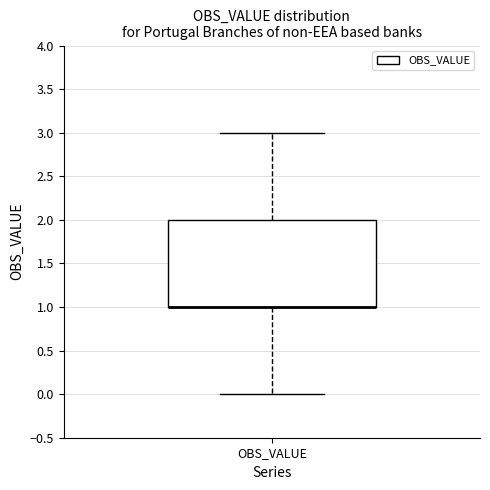

Where is the lower edge of the box for OBS_VALUE on the y-axis? The values are not printed on the chart, so give them approximately, as read against the axis.

1